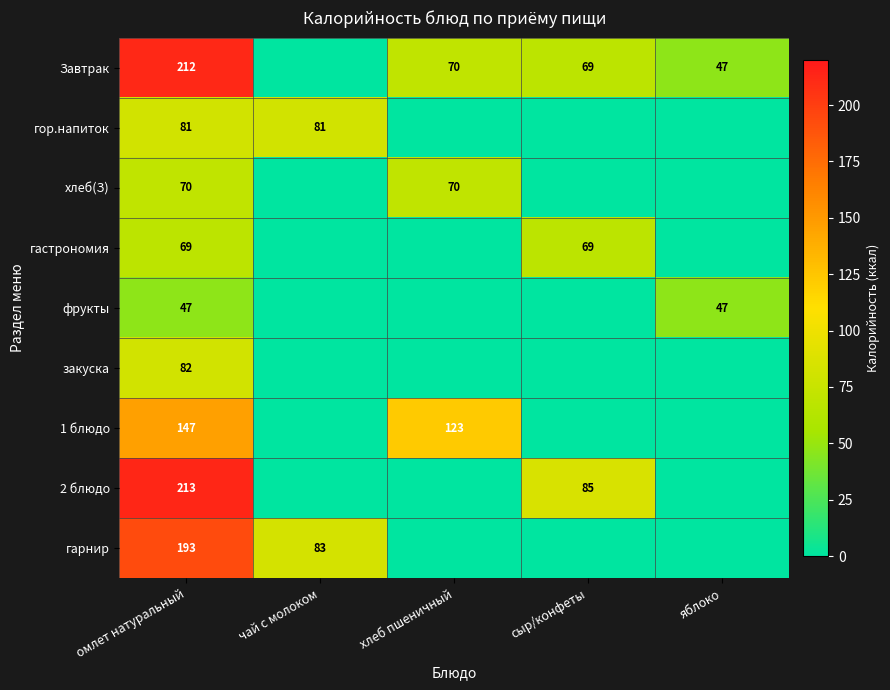

The value of хлеб(З) at омлет натуральный is 70. True or false?

True